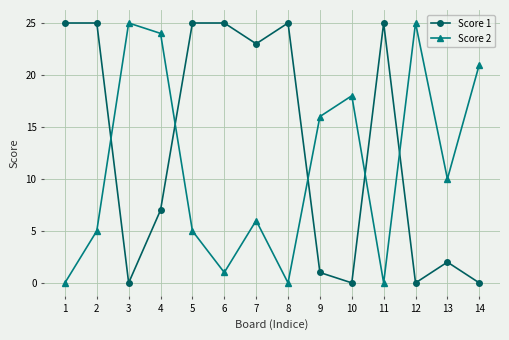

True or false: Score 1 has a value of 16 at 10.

False